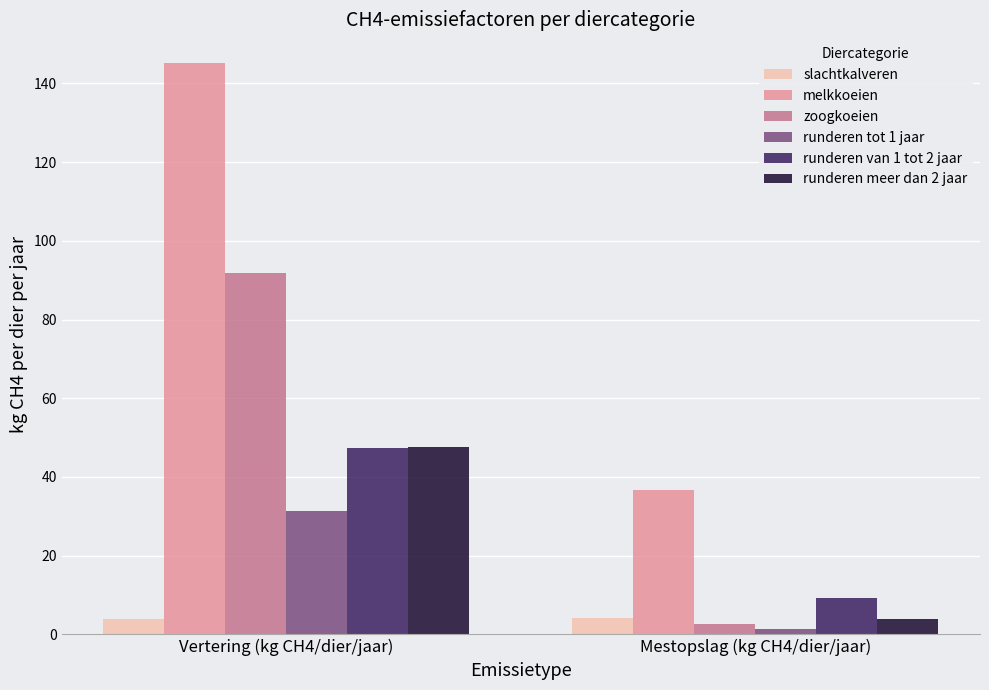

What is the total value across all series at Vertering (kg CH4/dier/jaar)?

367.5